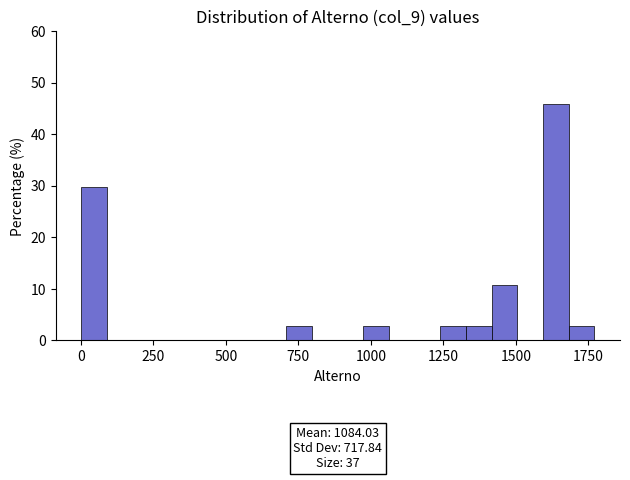

Around what value on the x-axis is the tallest bar? Give the approximate position of its centre, as read against the axis.

1650